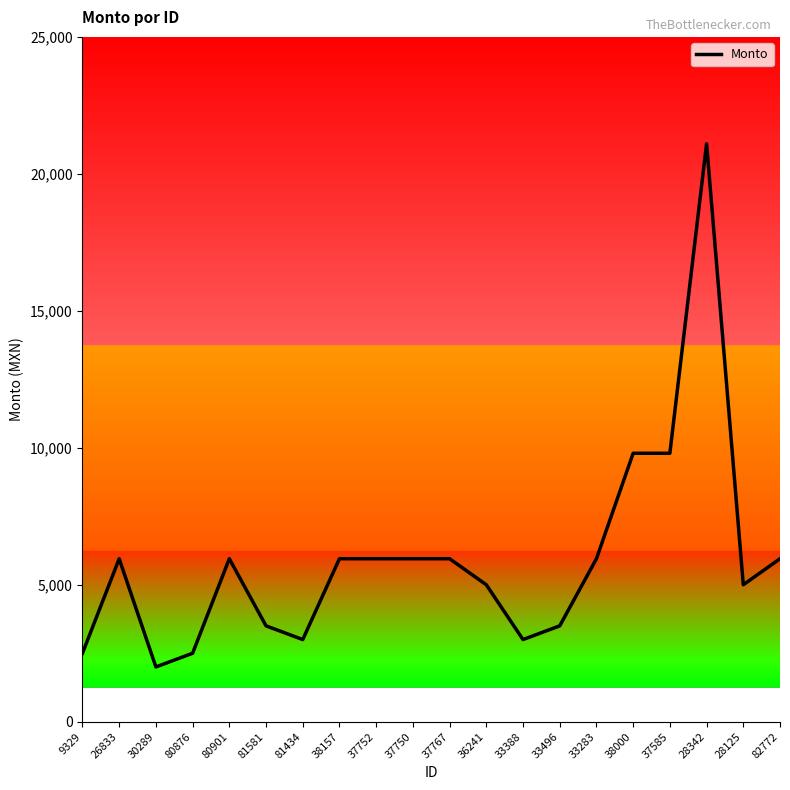

Is it true that the value at 33388 is 3000?

True